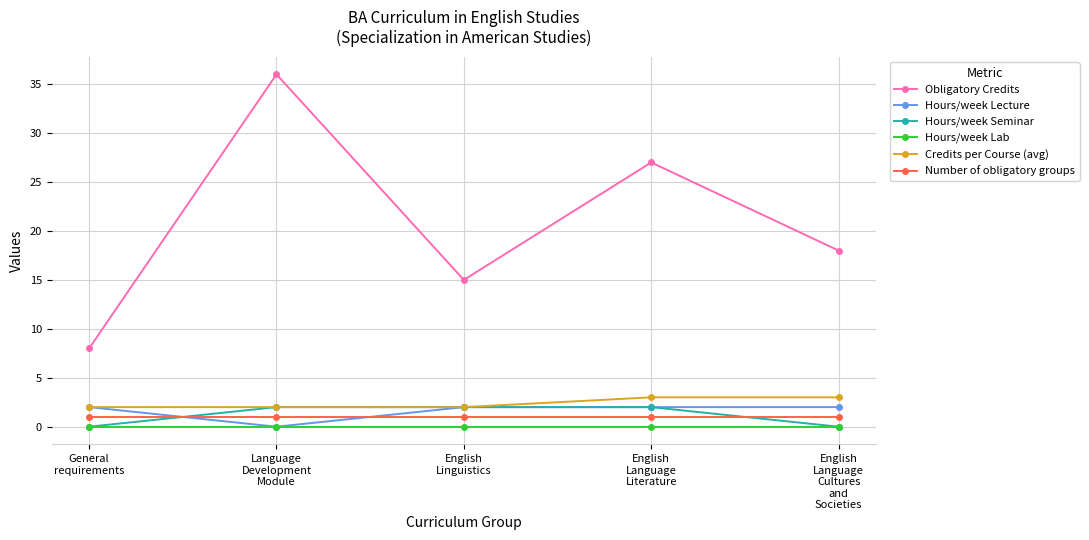

What is the difference between the Credits per Course (avg) values at General
requirements and English
Language
Cultures
and
Societies?

1